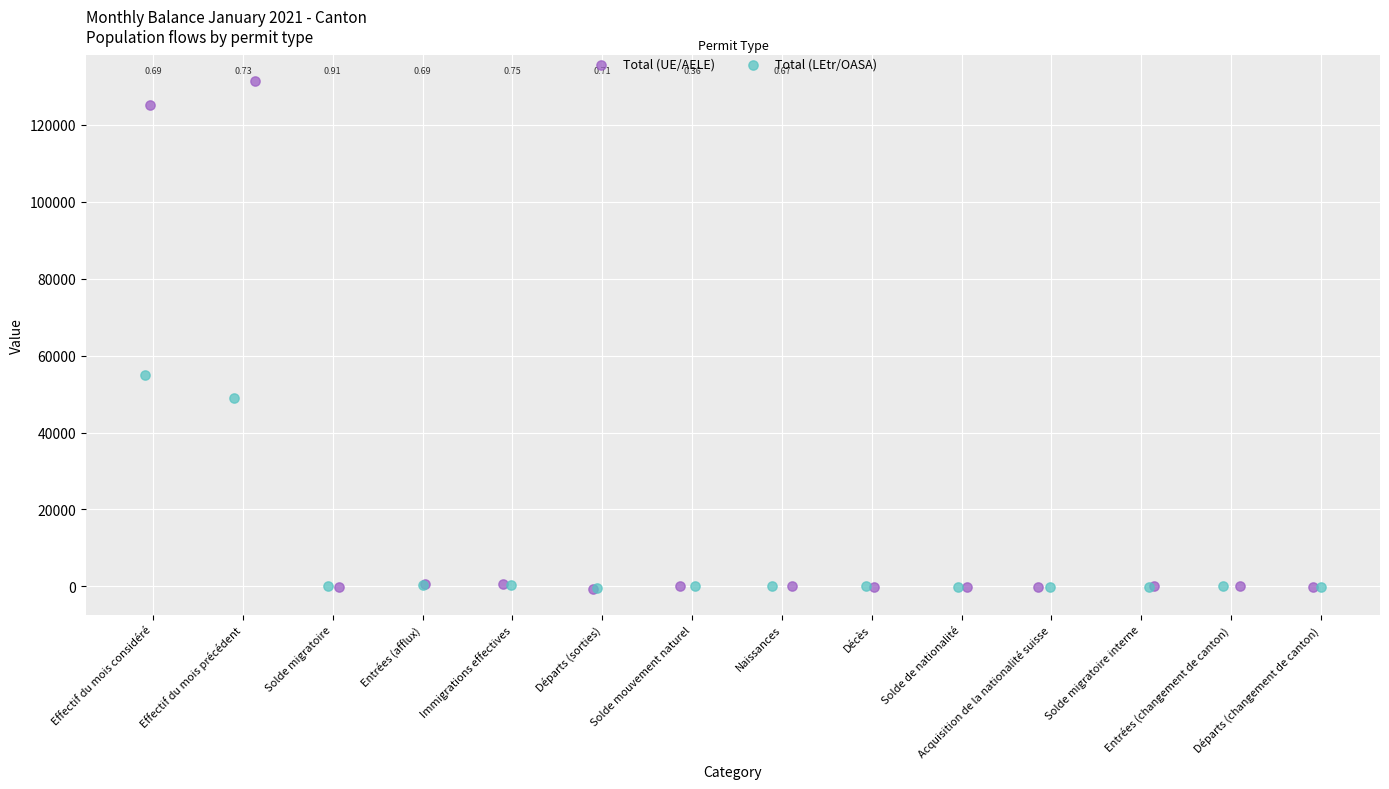

Which series reaches the maximum Y coordinate?

Total (UE/AELE)